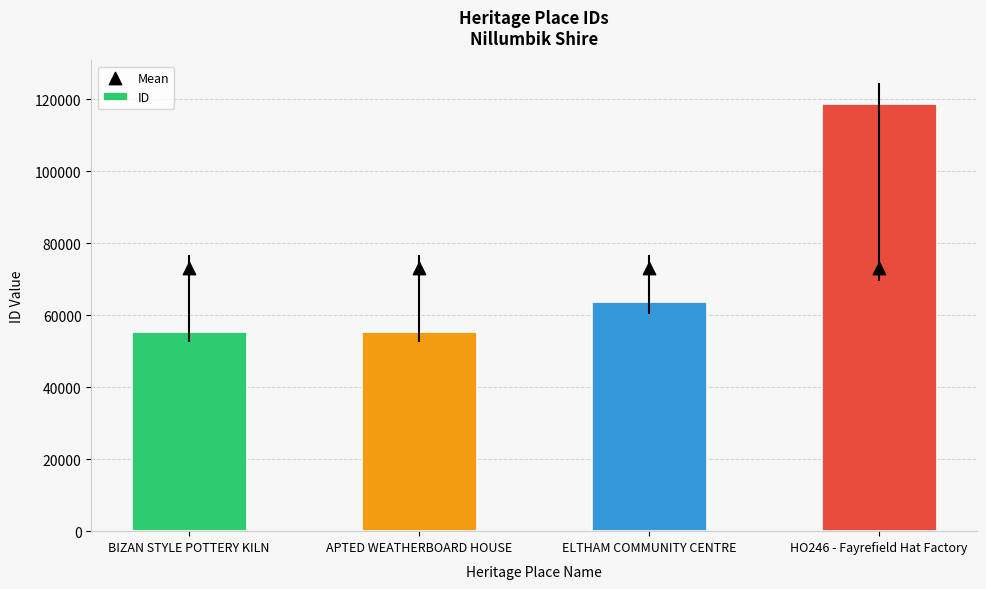

What is the total value across all series at BIZAN STYLE POTTERY KILN?

128444